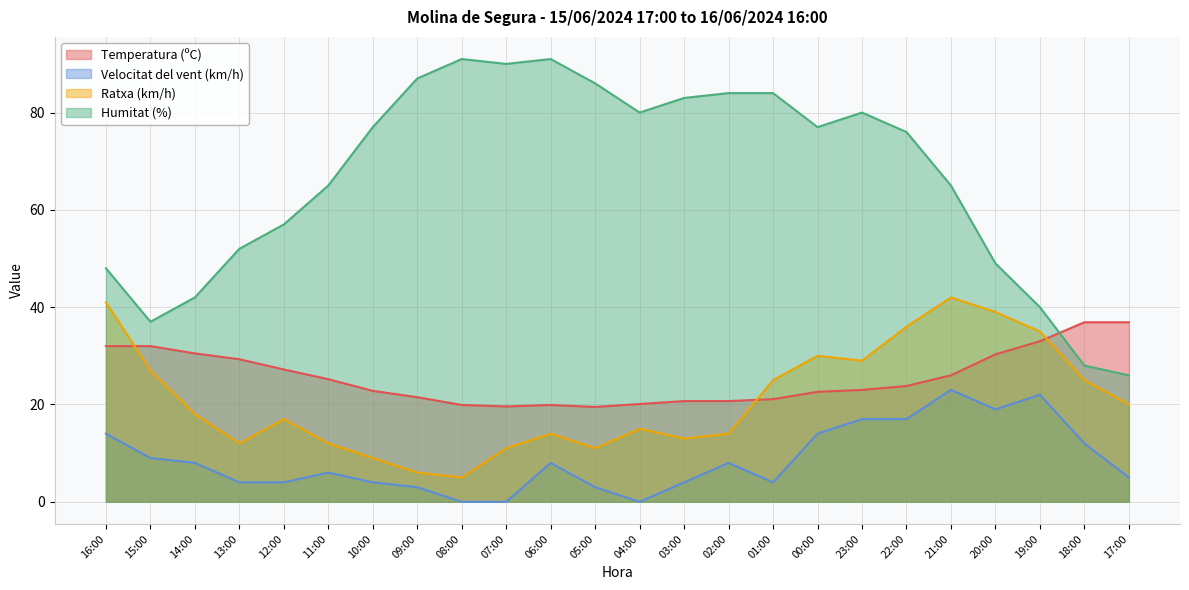

At which category is the sum across all series the highest?

21:00